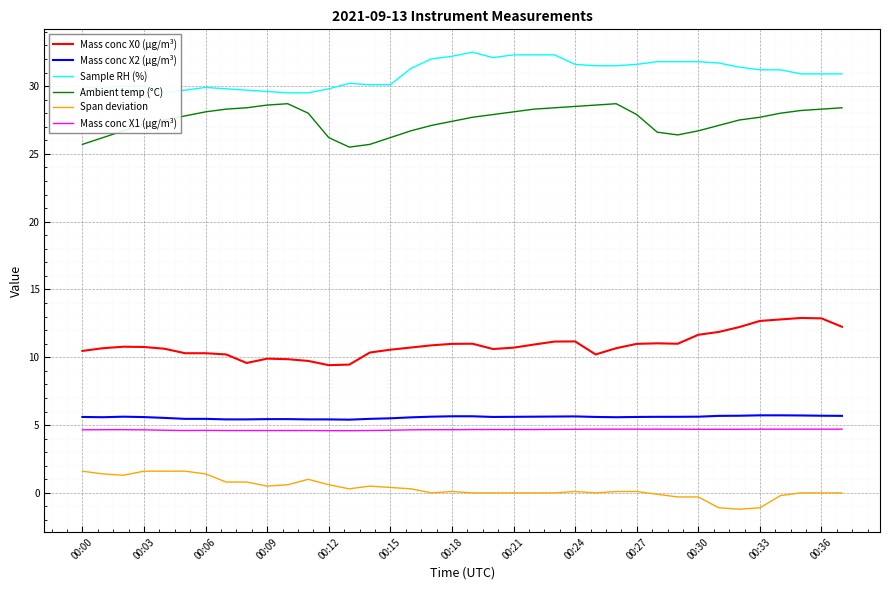

True or false: Mass conc X1 (μg/m³) and Mass conc X2 (μg/m³) intersect in this chart.

False